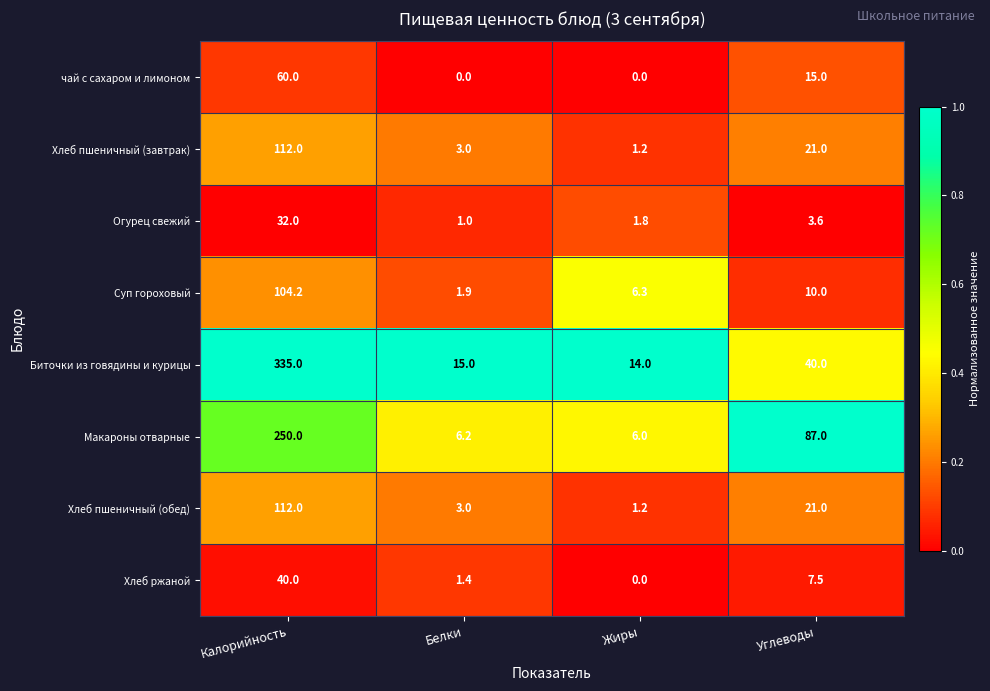

How many data points does each series have?

4